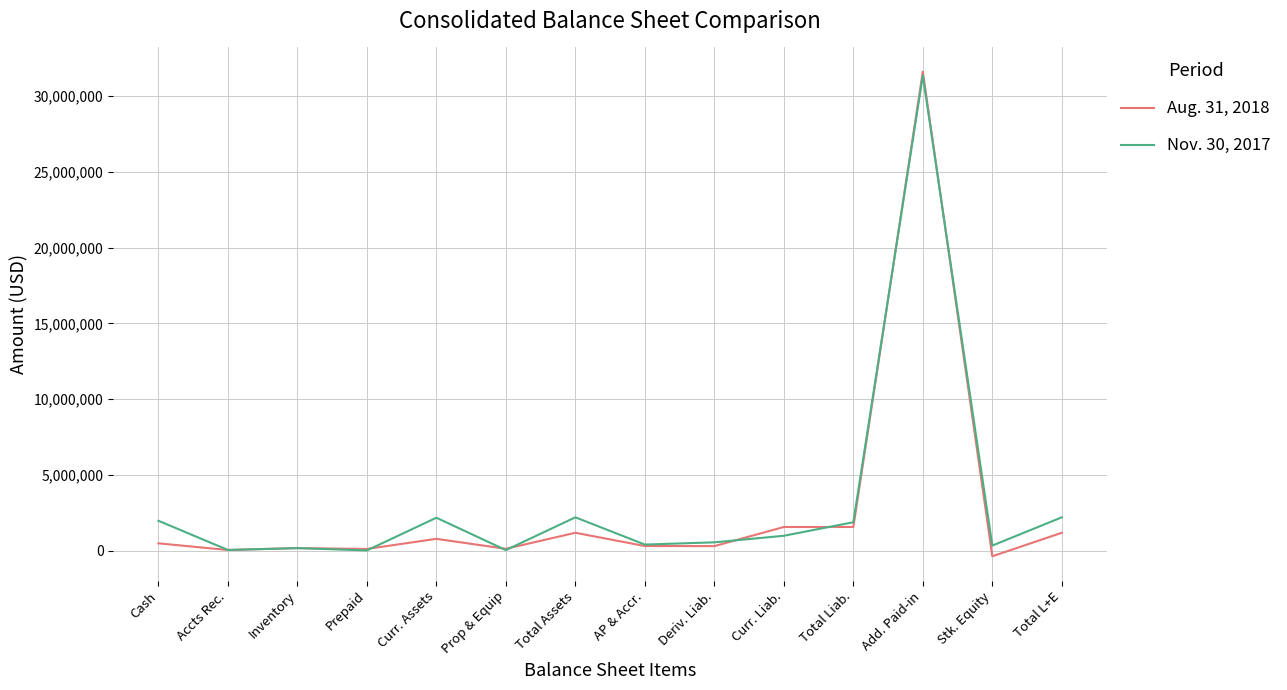

What is the approximate value of Nov. 30, 2017 at Prop & Equip?

26951